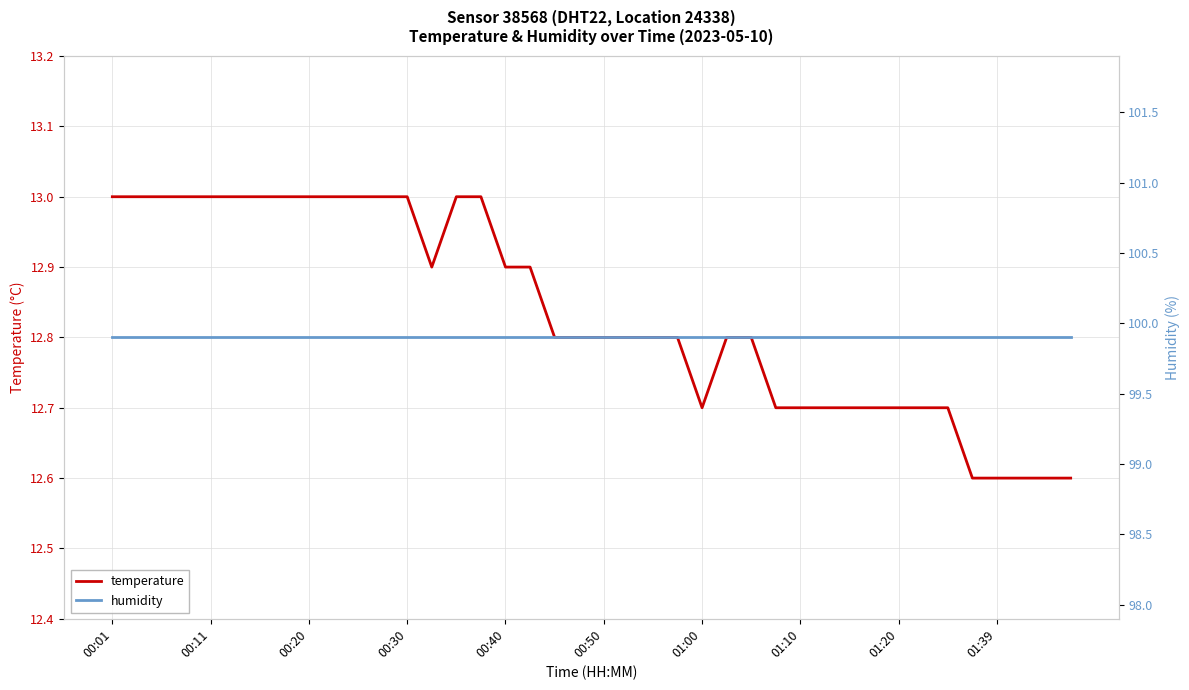

At which label is humidity closest to 99?

00:01